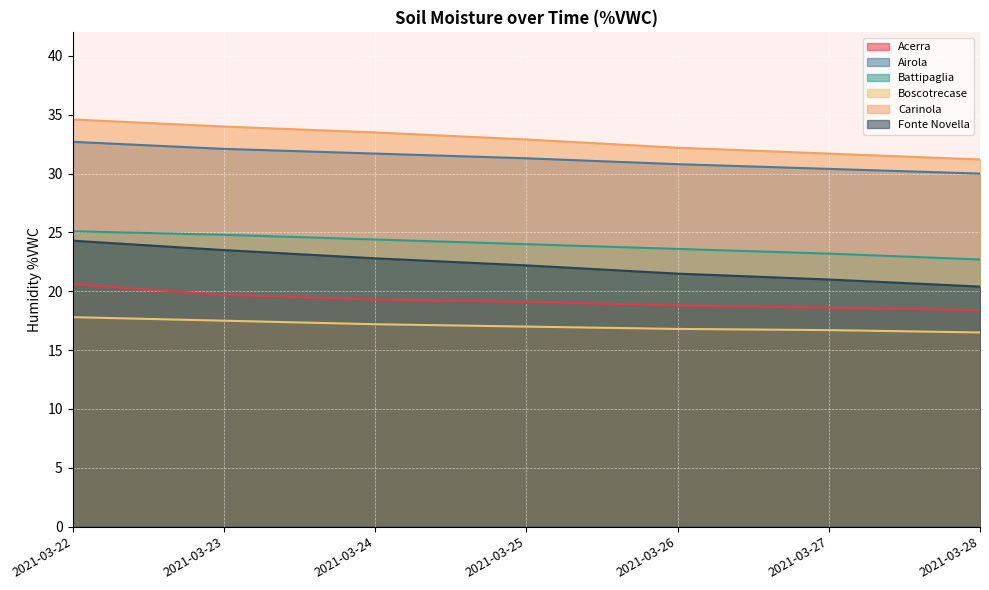

What is the difference between the maximum and minimum values in the Airola series?

2.7